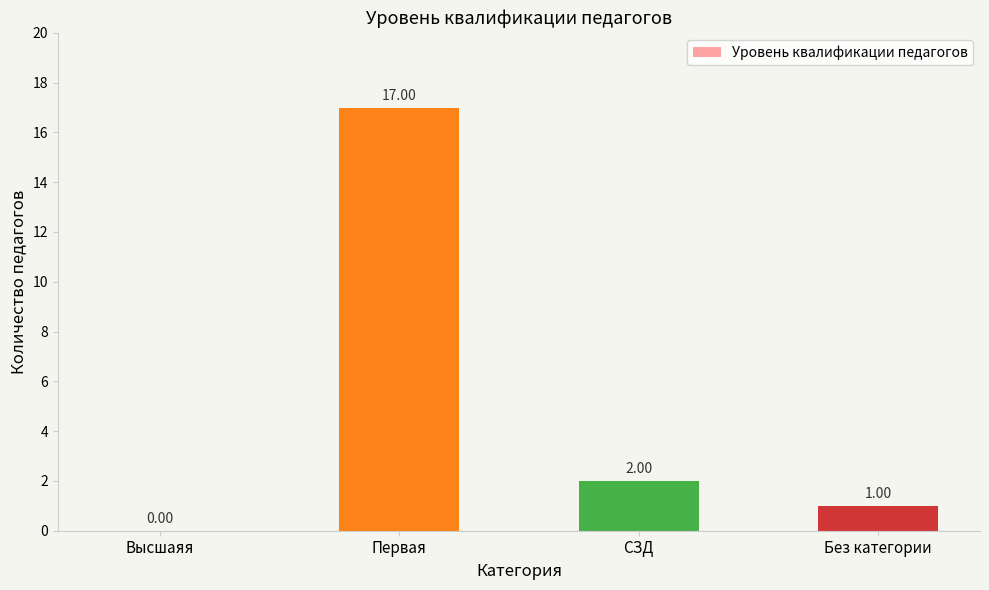

Which label corresponds to the largest value in the chart?

Первая